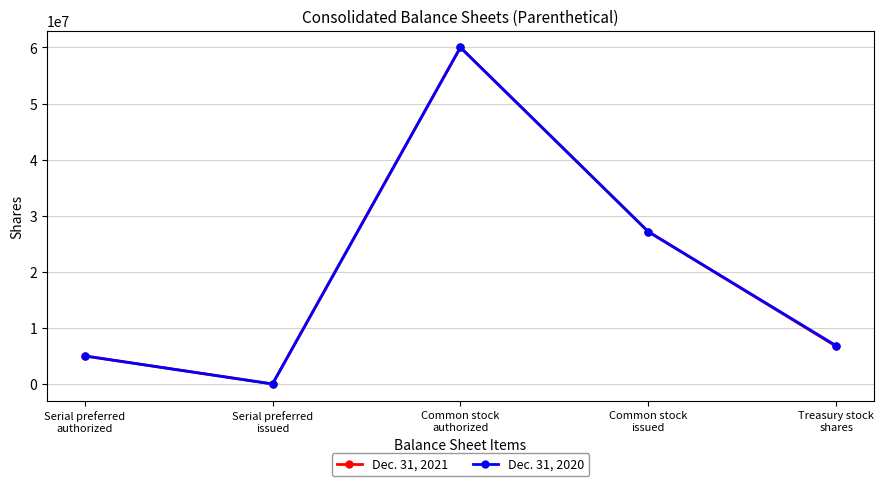

What is the label of the 3rd point from the left?

Common stock
authorized